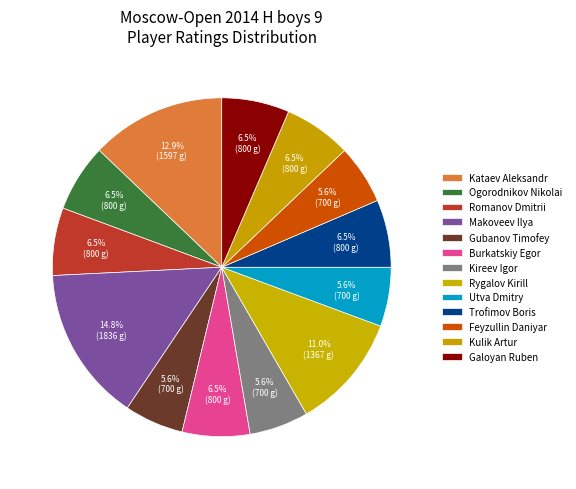

How many segments does this pie chart have?

13